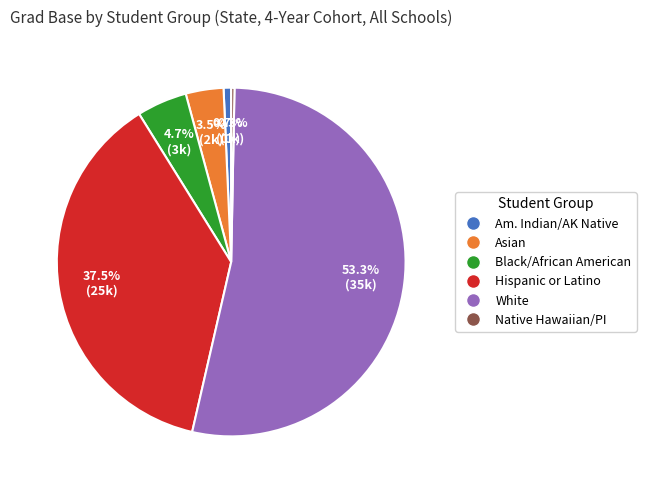

True or false: Asian accounts for 18% of the total.

False